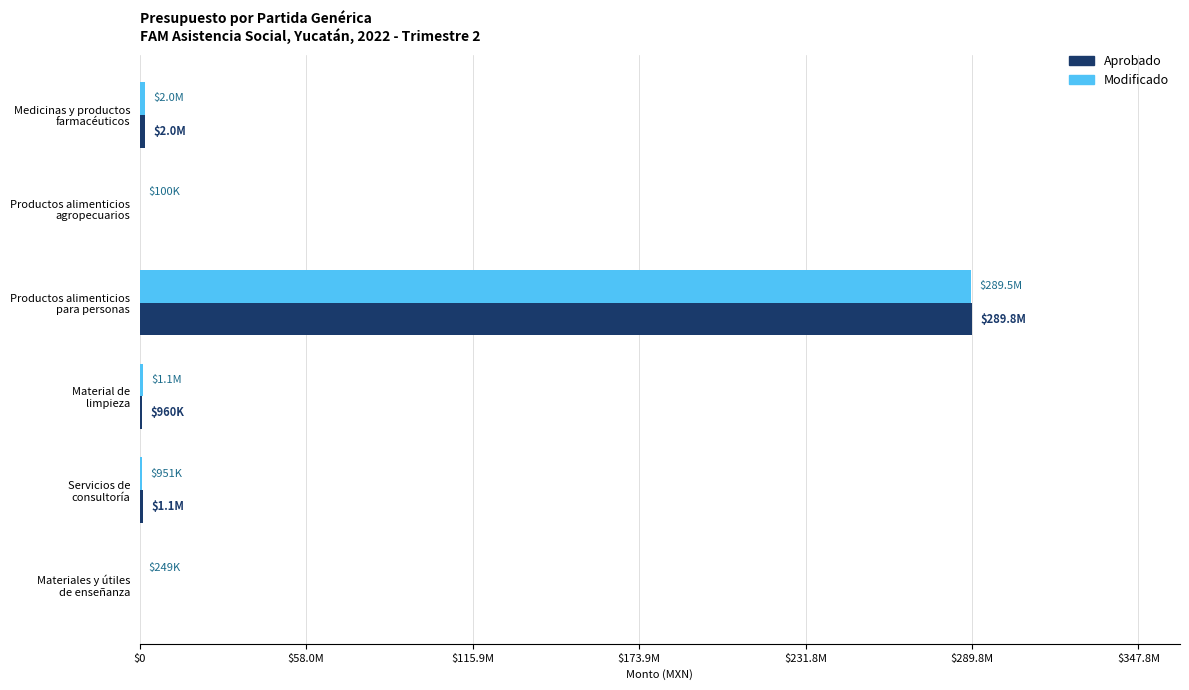

What is the value of the Aprobado bar at the 3rd from the left?

289806112